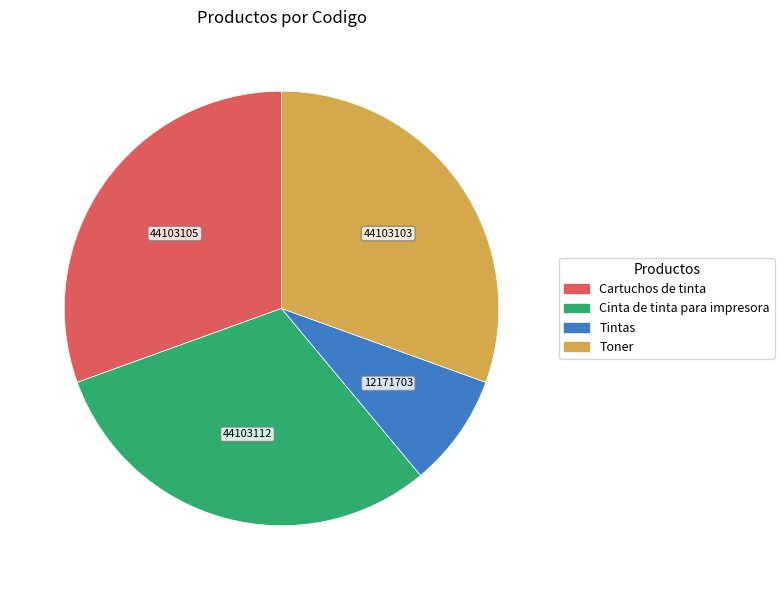

Does any single category account for the majority?

No